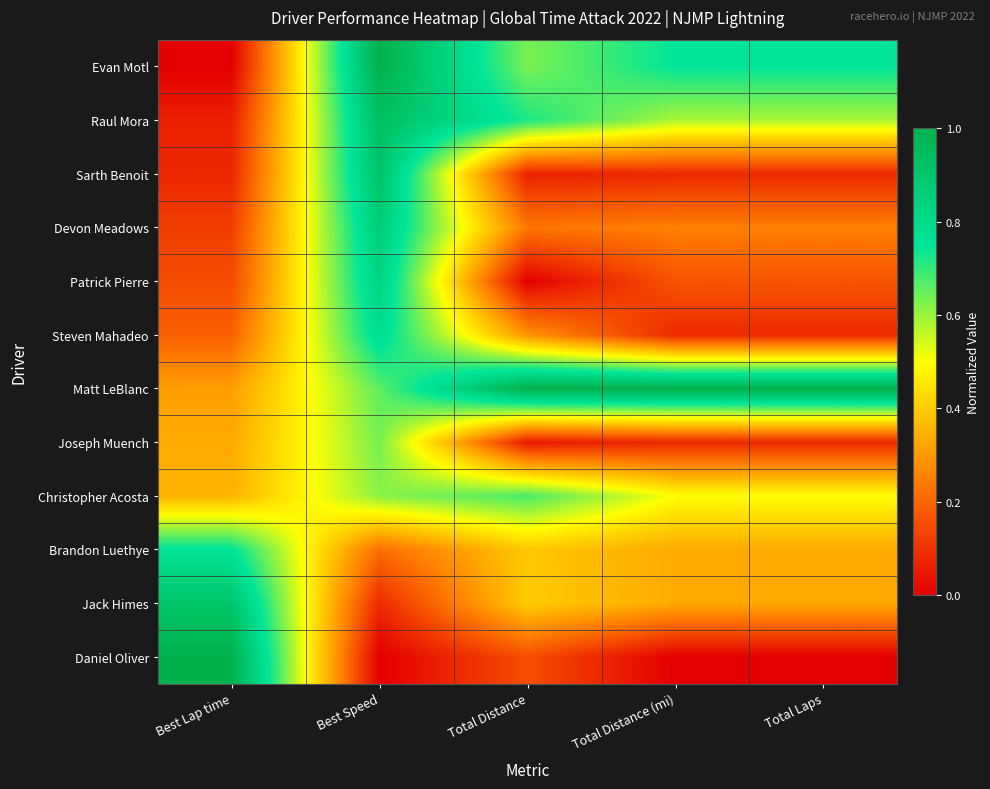

Rank the series at Best Speed from lowest to highest value.

Daniel Oliver, Jack Himes, Brandon Luethye, Christopher Acosta, Joseph Muench, Matt LeBlanc, Steven Mahadeo, Patrick Pierre, Devon Meadows, Sarth Benoit, Raul Mora, Evan Motl